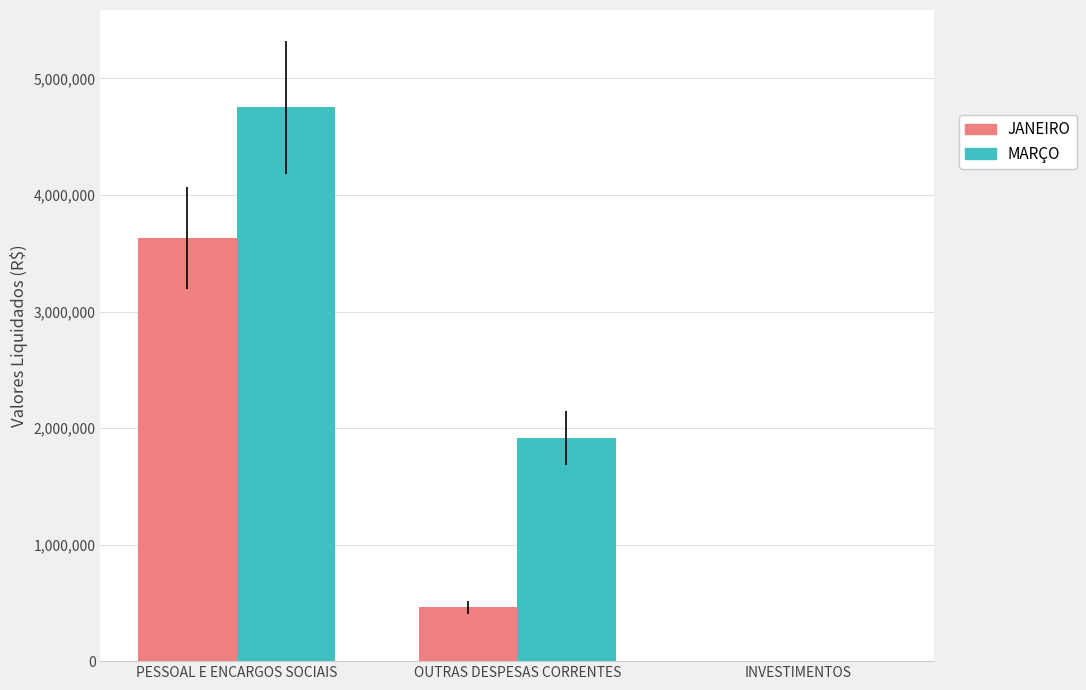

True or false: JANEIRO has a value of -1261919.9 at INVESTIMENTOS.

False